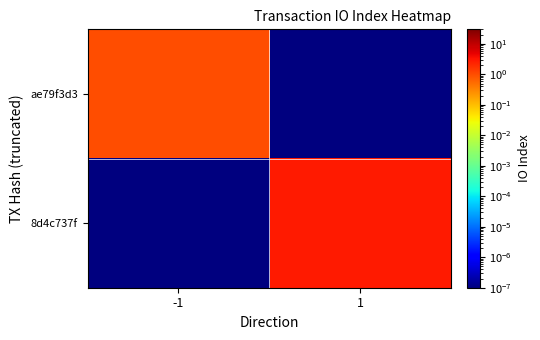

Between -1 and 1, which is larger?

-1